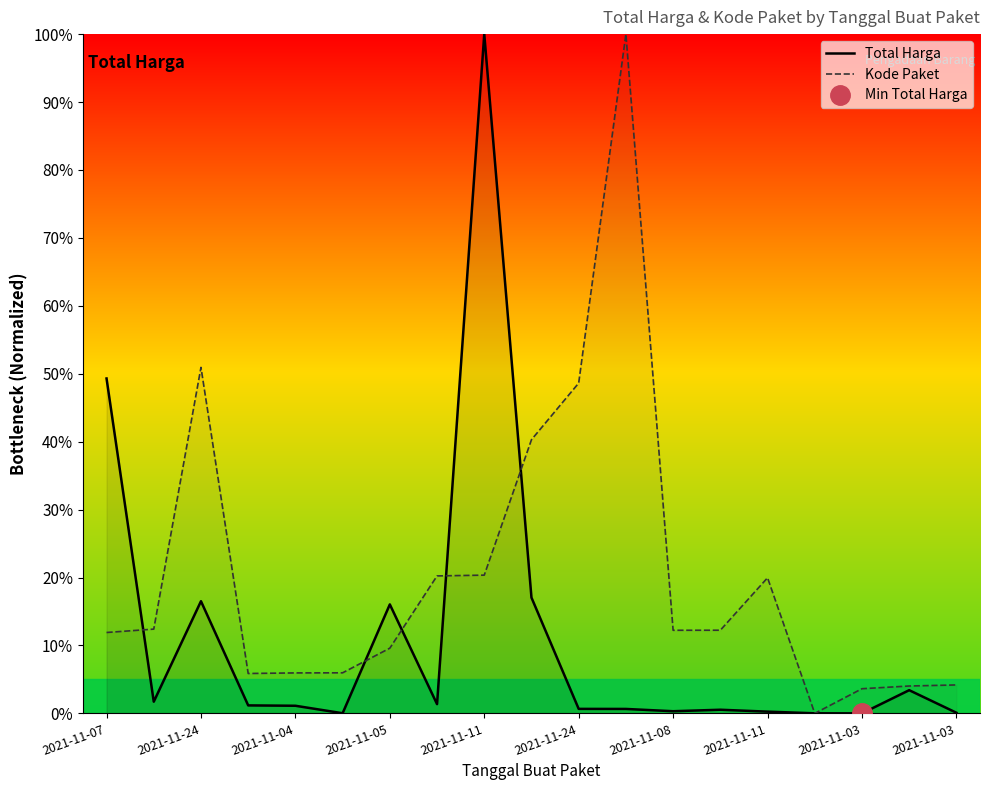

How many values in Kode Paket are above zero?

18